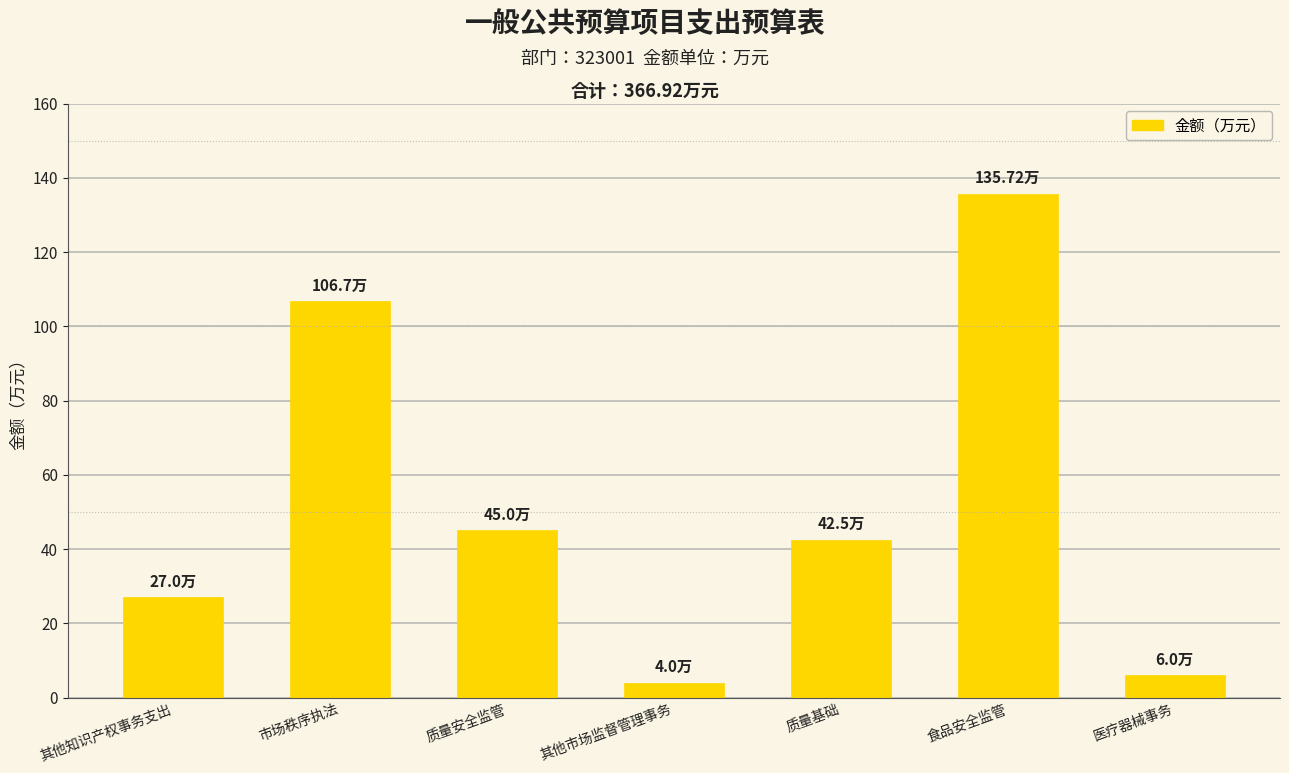

Between 质量基础 and 食品安全监管, which is larger?

食品安全监管